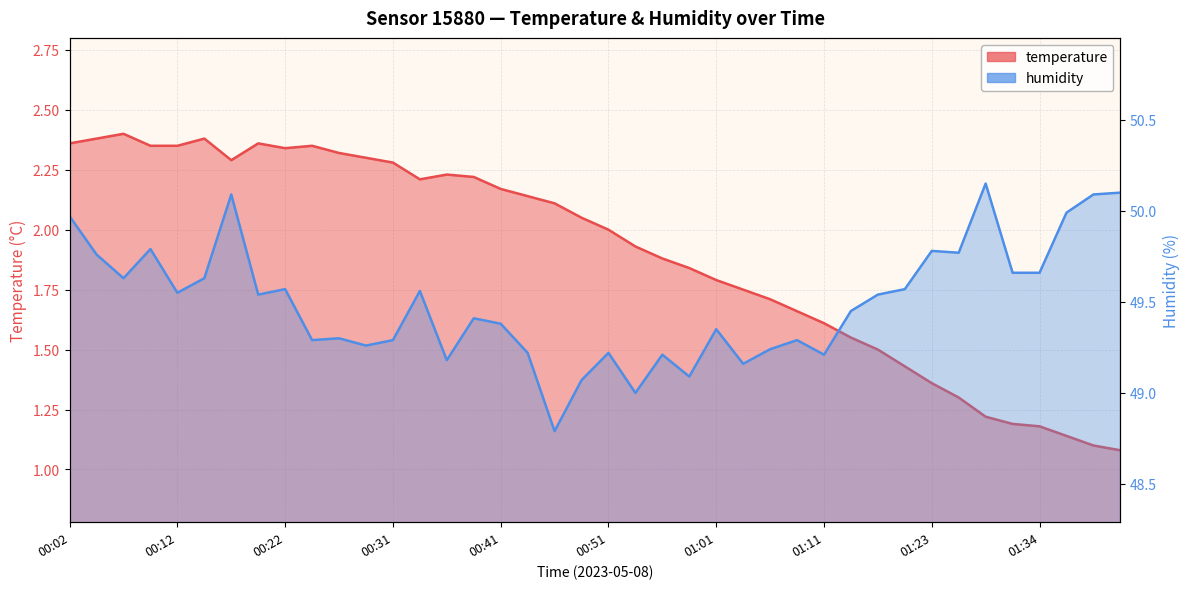

The value of temperature at 01:23 is 0.4. True or false?

False